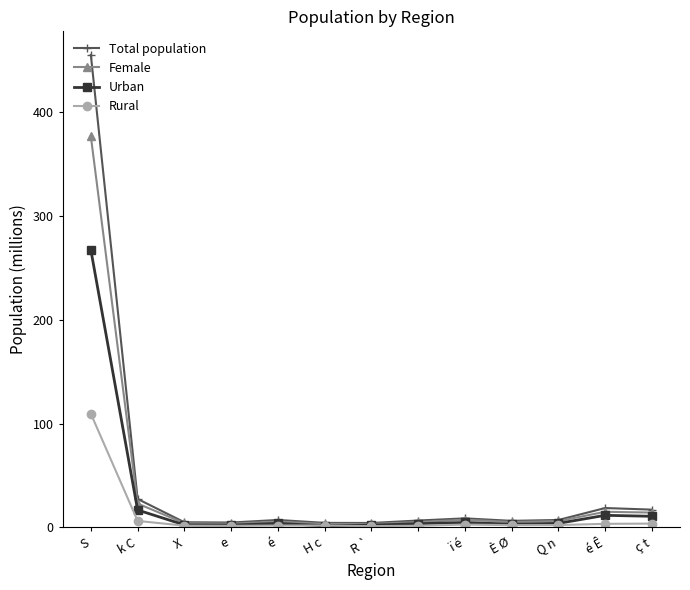

What is the value of the Rural point at the 1st from the left?

109.5